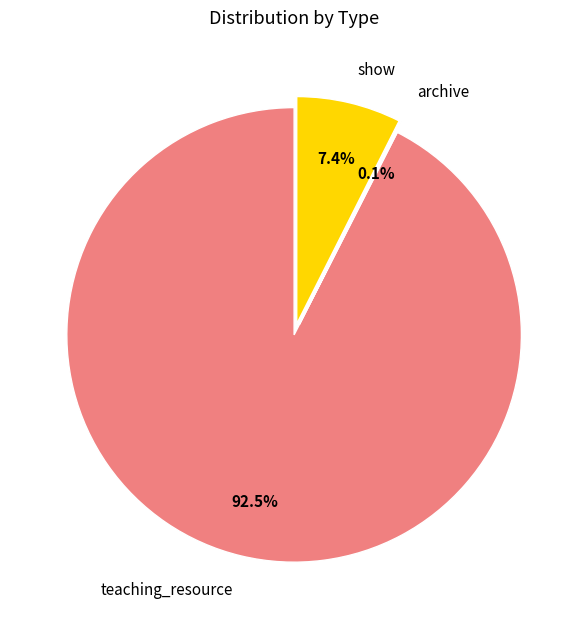

To the nearest percent, what is the difference between the show and teaching_resource slice percentages?

85%